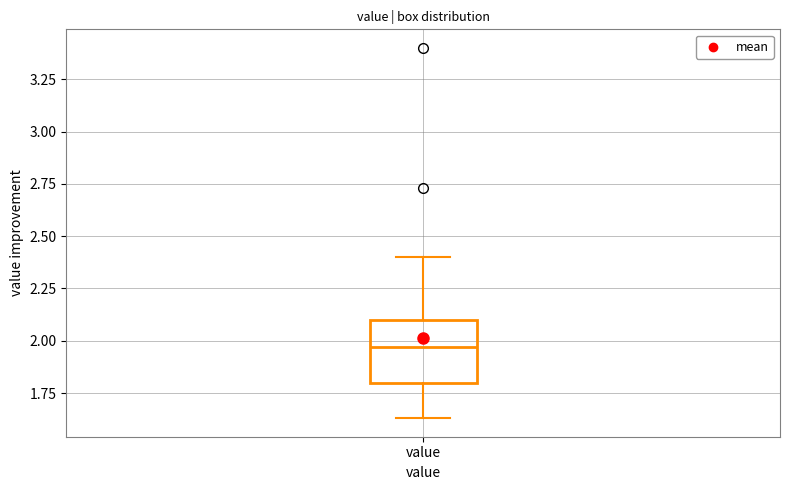

Read this box plot against the y-axis: the position of the median line, the range covered by the box, and the ends of both whiskers. The values are not printed on the chart, so give them approximately, as read against the axis.

median 1.95, box 1.80 to 2.10, whiskers 1.65 to 2.40